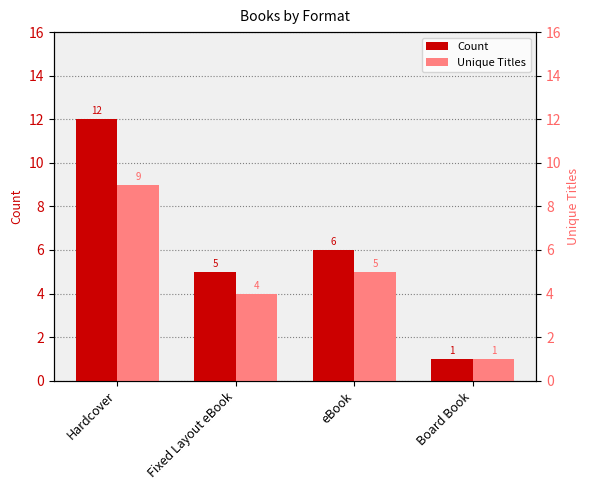

Rank the series by their maximum value, from lowest to highest.

Unique Titles, Count